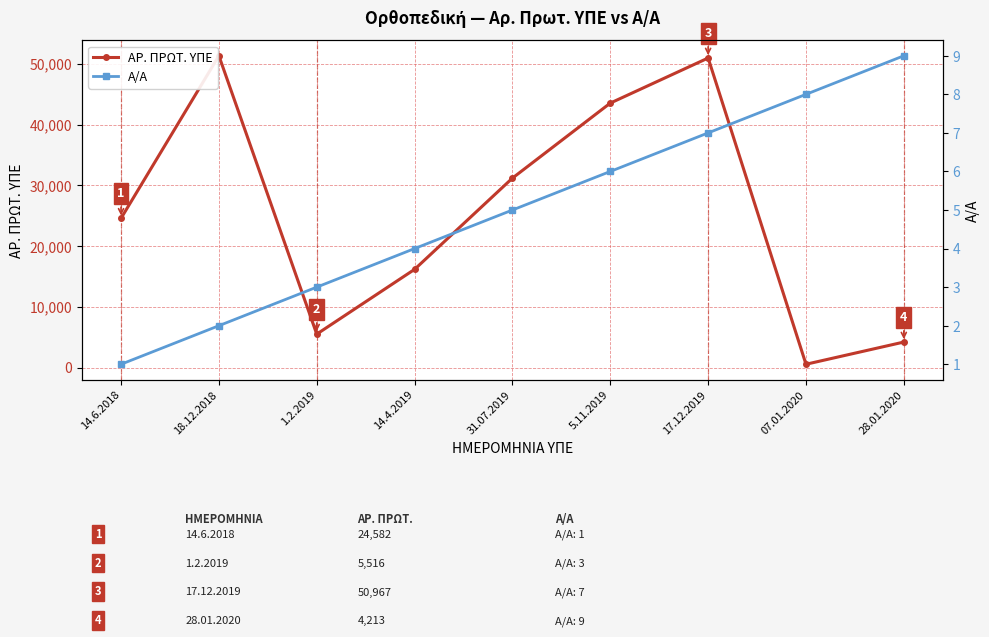

The Α/Α series shows 6 at 5.11.2019. True or false?

True